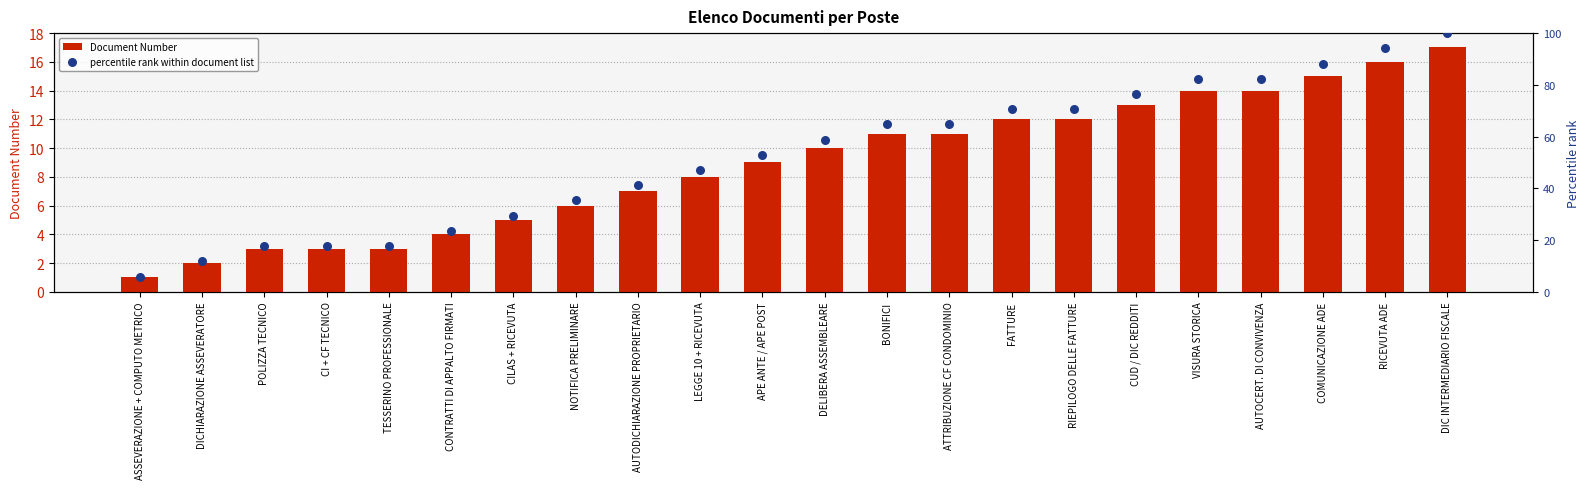

At which category is the sum across all series the highest?

DIC INTERMEDIARIO FISCALE